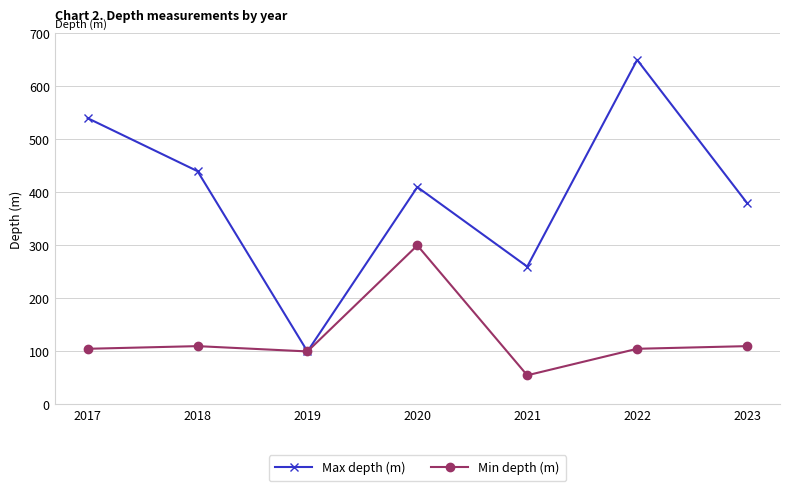

What is the difference between the second highest and second lowest values in the Min depth (m) series?

10